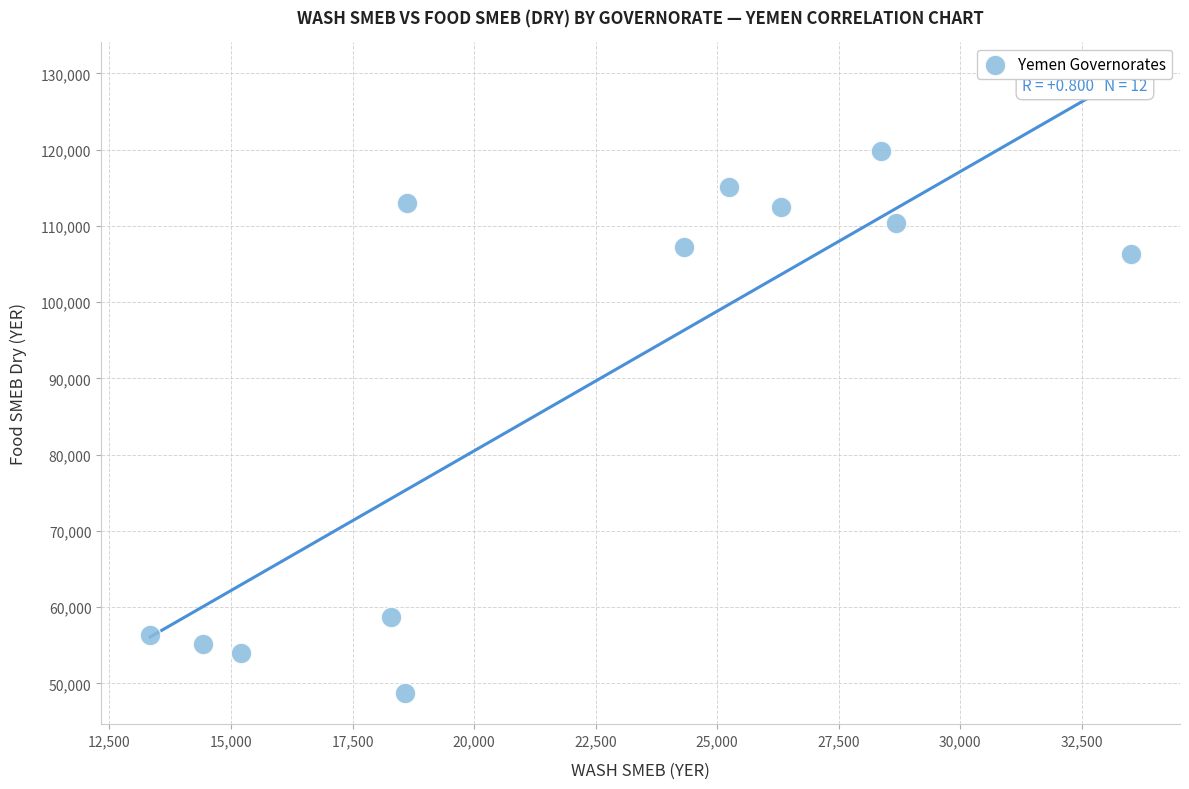

What Y value in the scatter plot is closest to 84242?

106270.0